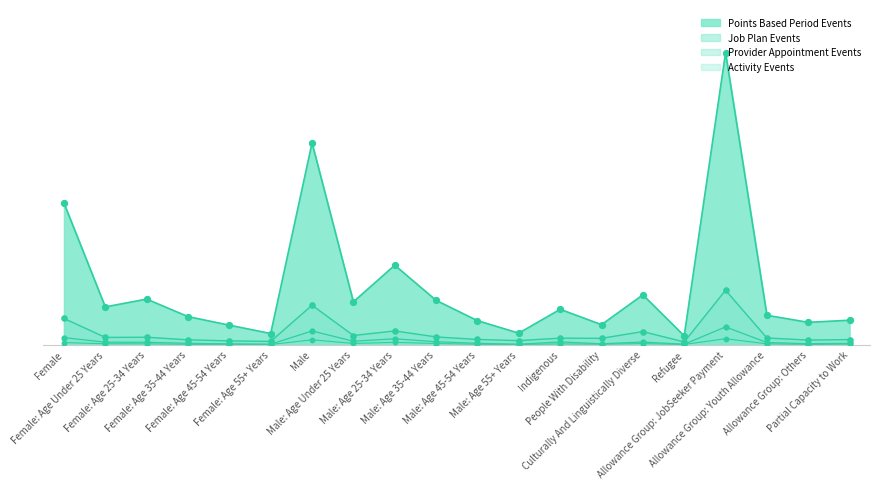

Which series reaches the minimum Y coordinate?

Activity Events